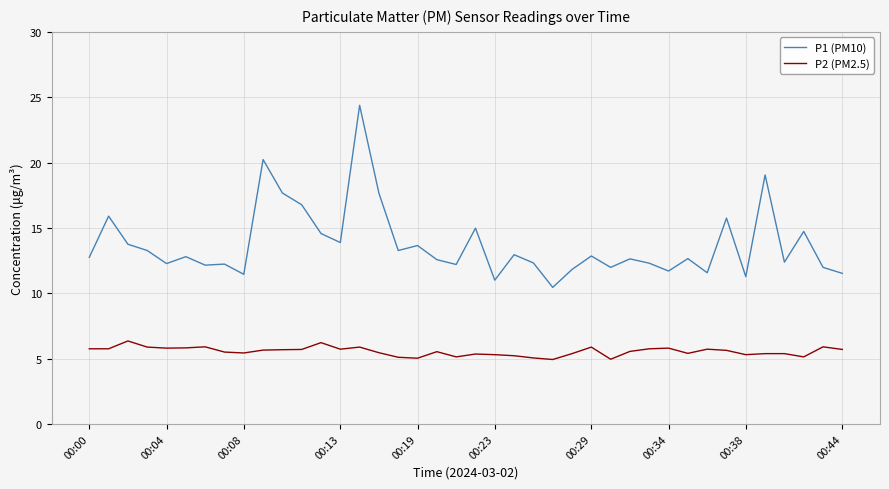

Rank the series by their maximum value, from lowest to highest.

P2 (PM2.5), P1 (PM10)